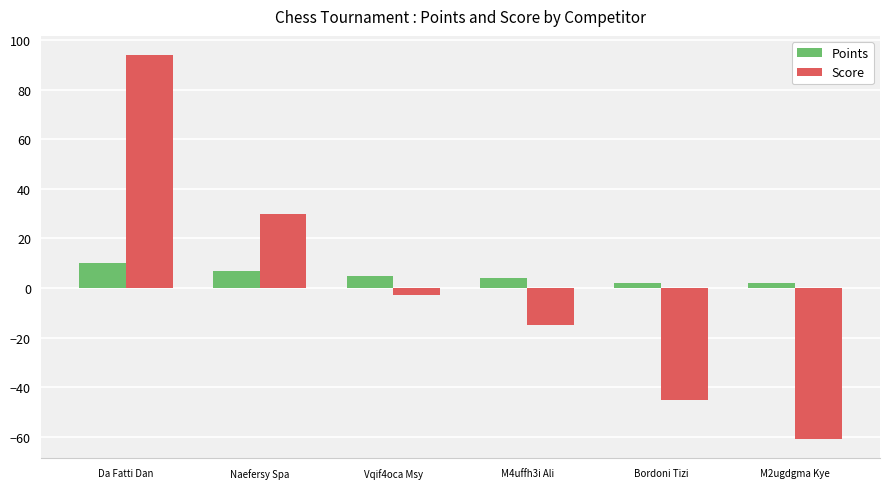

What is the value of the Score bar at the 6th from the left?

-61